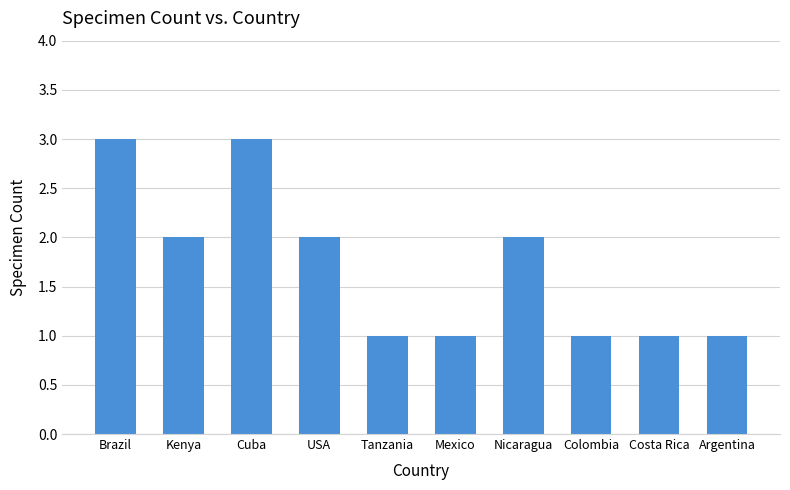

What is the sum of all values?

17